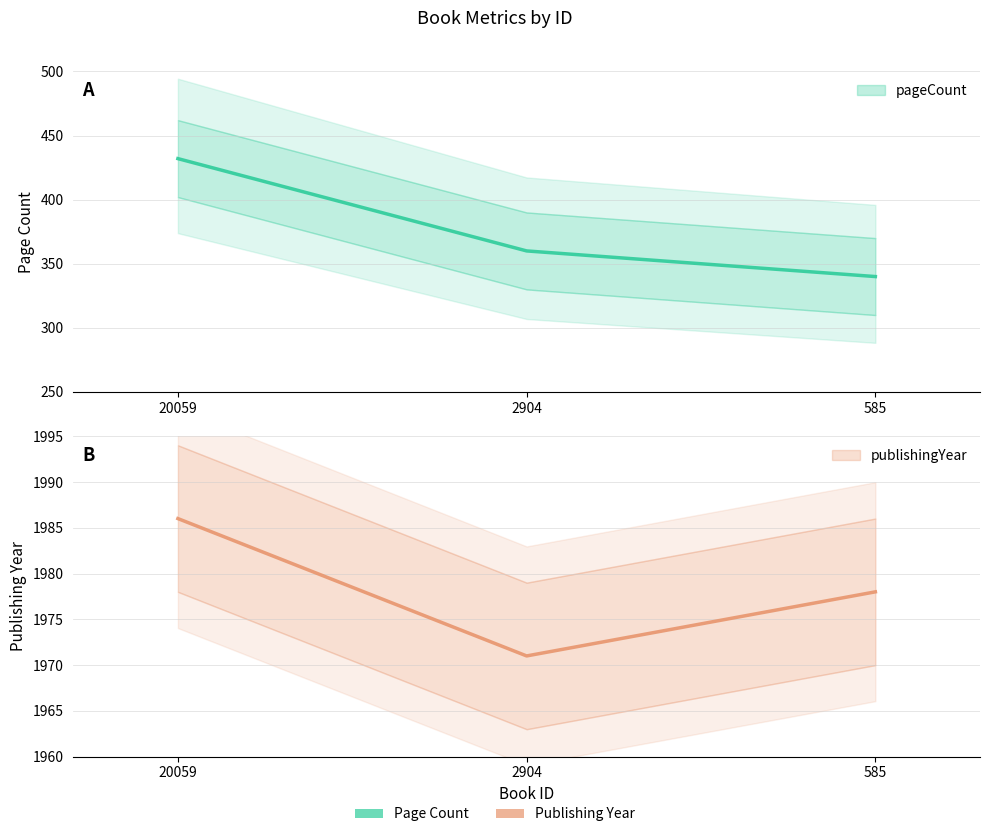

What is the lowest value of the publishingYear series?

1971